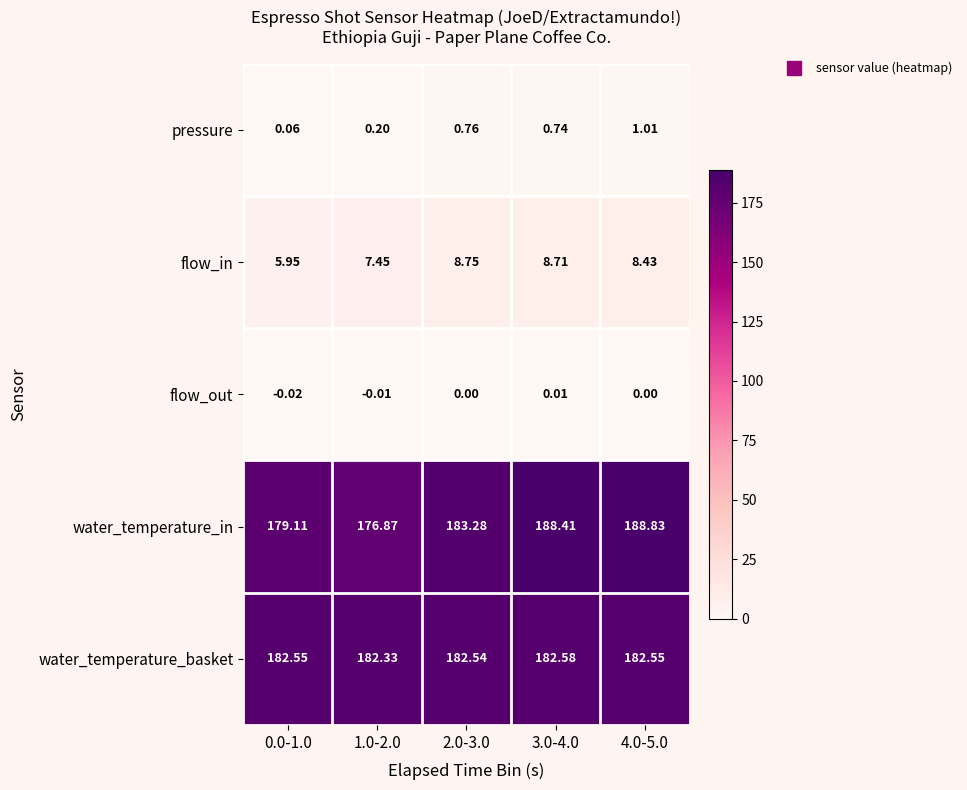

Is the value of flow_in at 3.0-4.0 greater than the value of pressure at 1.0-2.0?

Yes